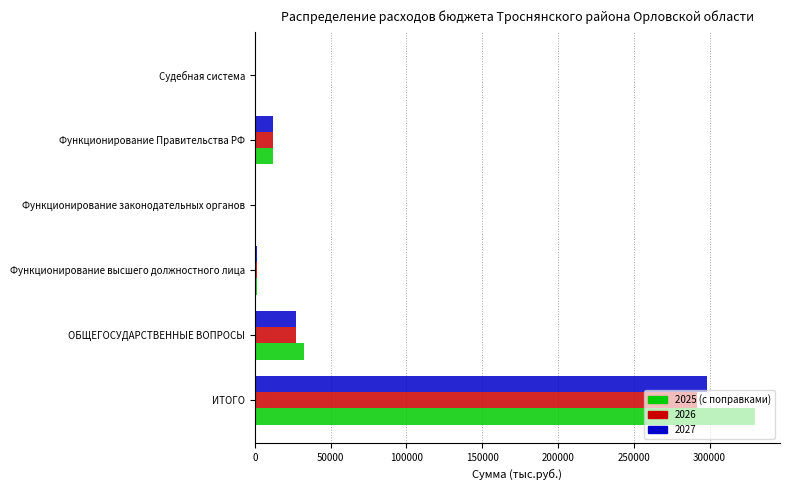

True or false: 2025 (с поправками) has a value of 329927.6 at ИТОГО.

True